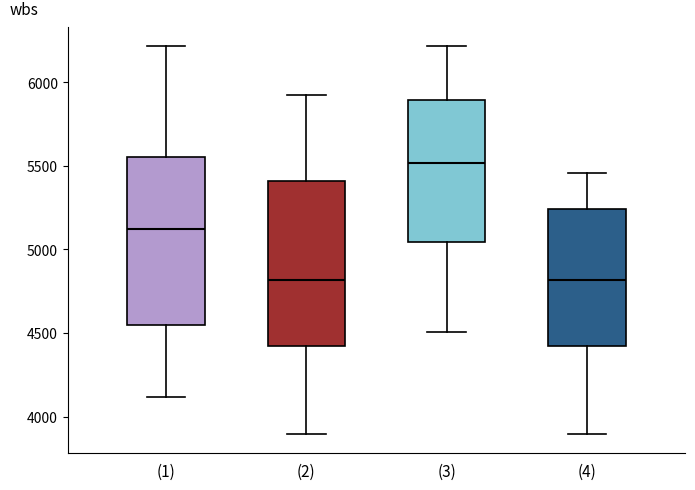

Reading left to right, read every box against the y-axis: the position of its median line, the range the box covers, and the ends of its whiskers. The values are not printed on the chart, so give them approximately, as read against the axis.

(1): median 5100, box 4550 to 5550, whiskers 4100 to 6200
(2): median 4800, box 4400 to 5400, whiskers 3900 to 5900
(3): median 5500, box 5050 to 5900, whiskers 4500 to 6200
(4): median 4800, box 4400 to 5250, whiskers 3900 to 5450